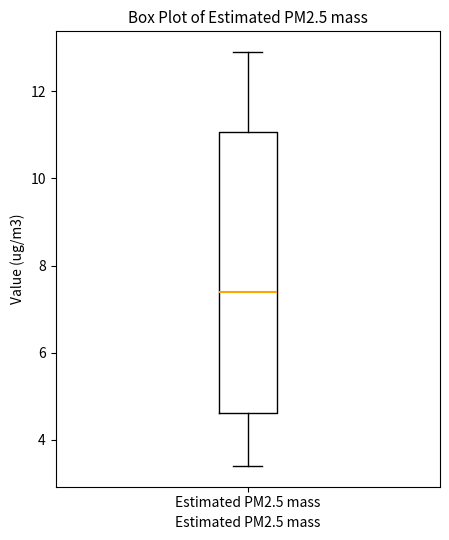

Where is the upper edge of the box for Estimated PM2.5 mass on the y-axis? The values are not printed on the chart, so give them approximately, as read against the axis.

11.0